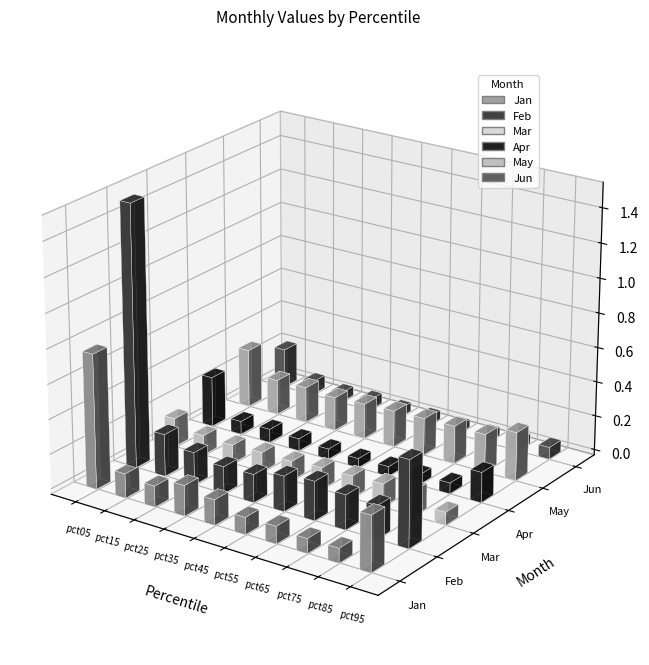

Is the value of Jun at pct45 greater than the value of Mar at pct95?

No